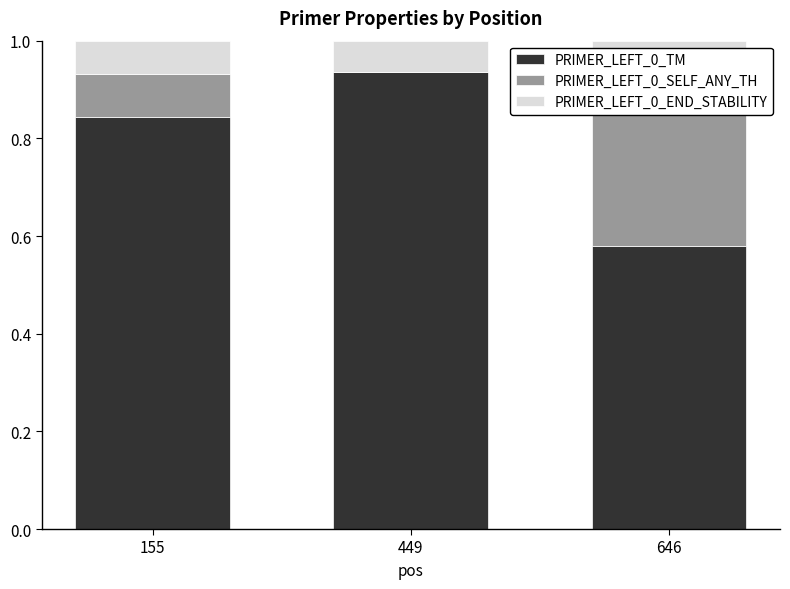

How many data points does each series have?

3